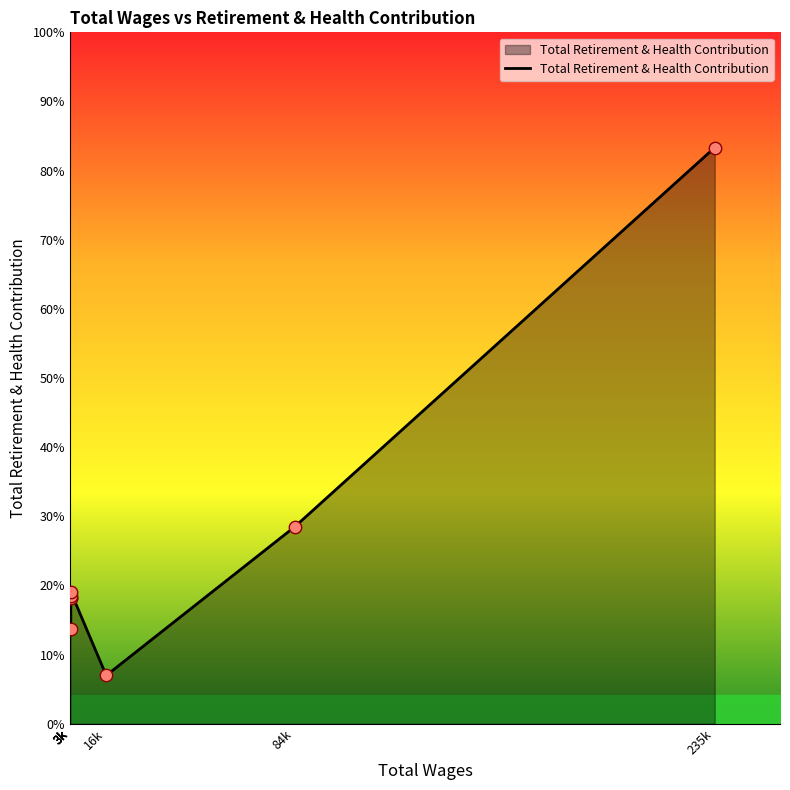

Between 3k and 3k, which is larger?

3k